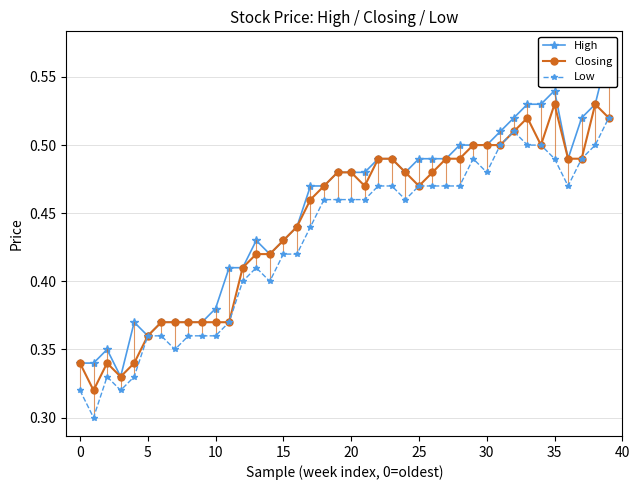

Which series has the widest spread of values?

High